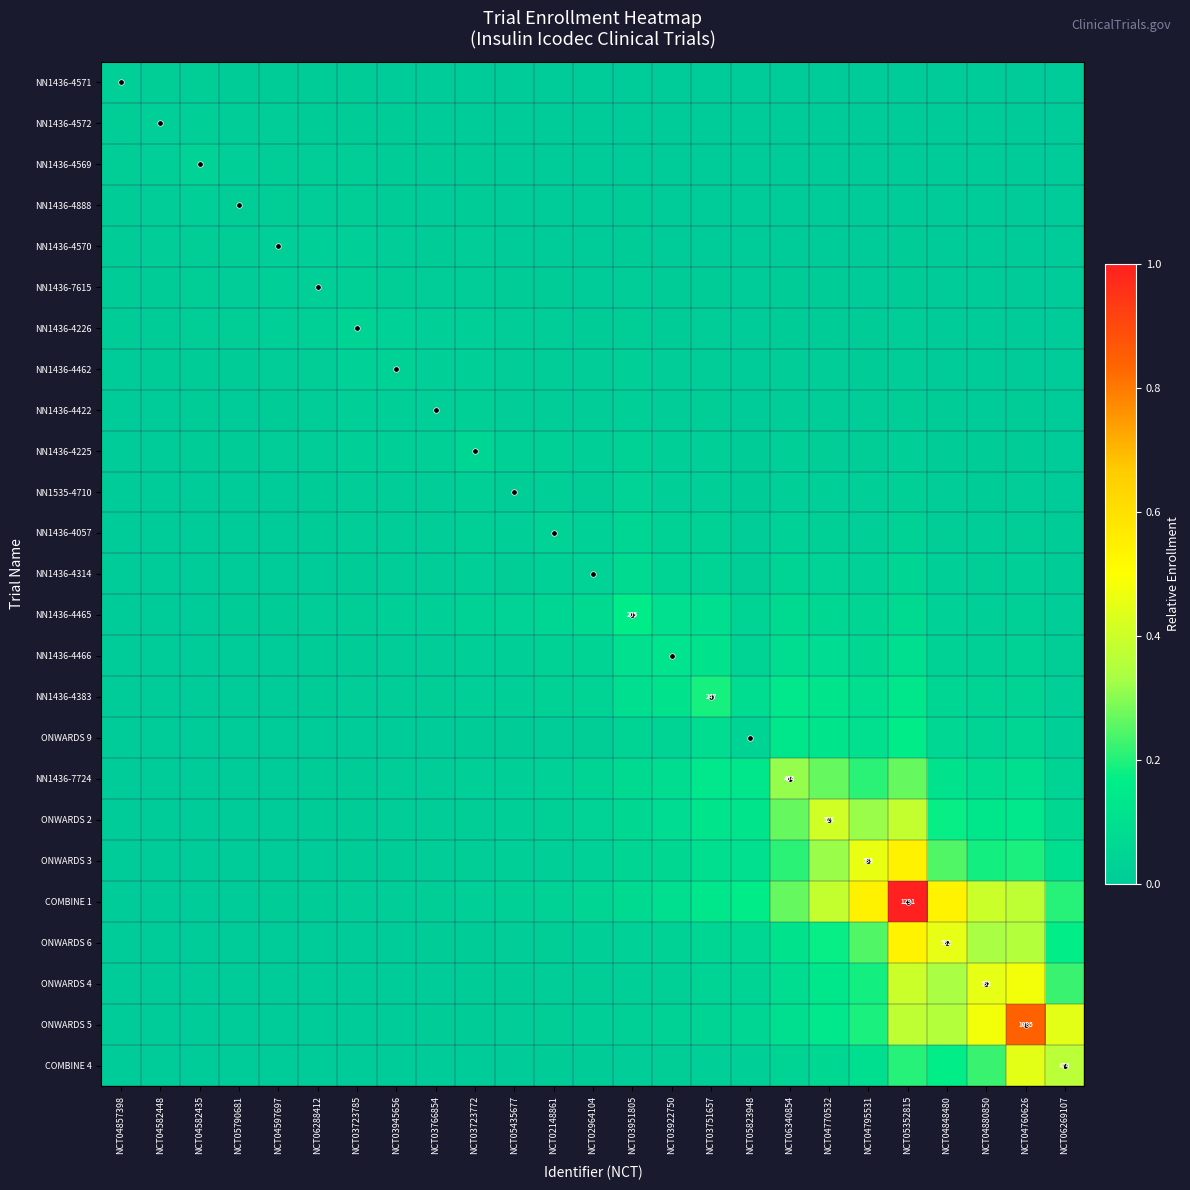

At how many categories does at least one series exceed 0?

25